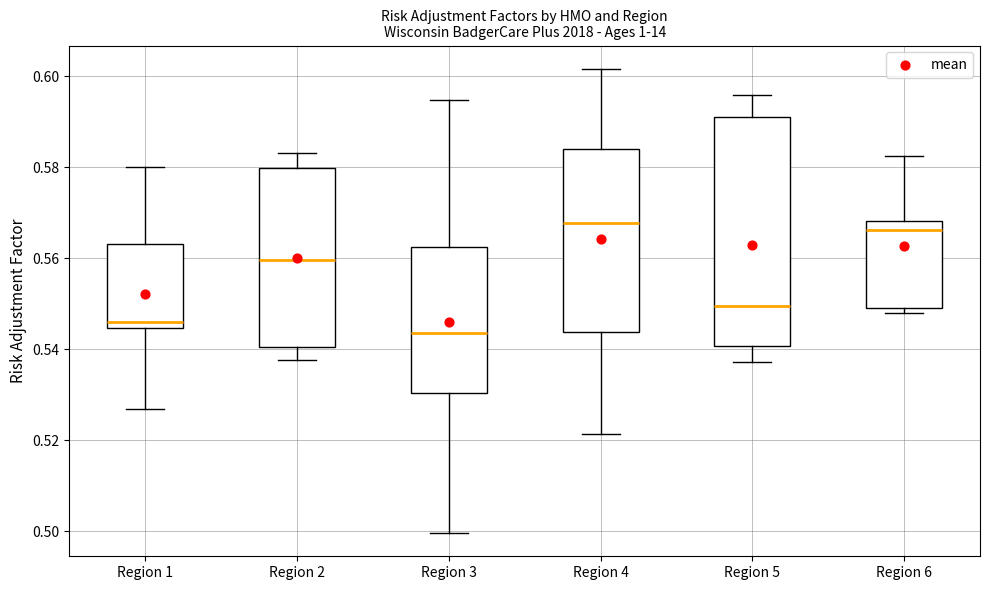

Where does the lower whisker of the box for Region 3 end on the y-axis? The values are not printed on the chart, so give them approximately, as read against the axis.

0.500